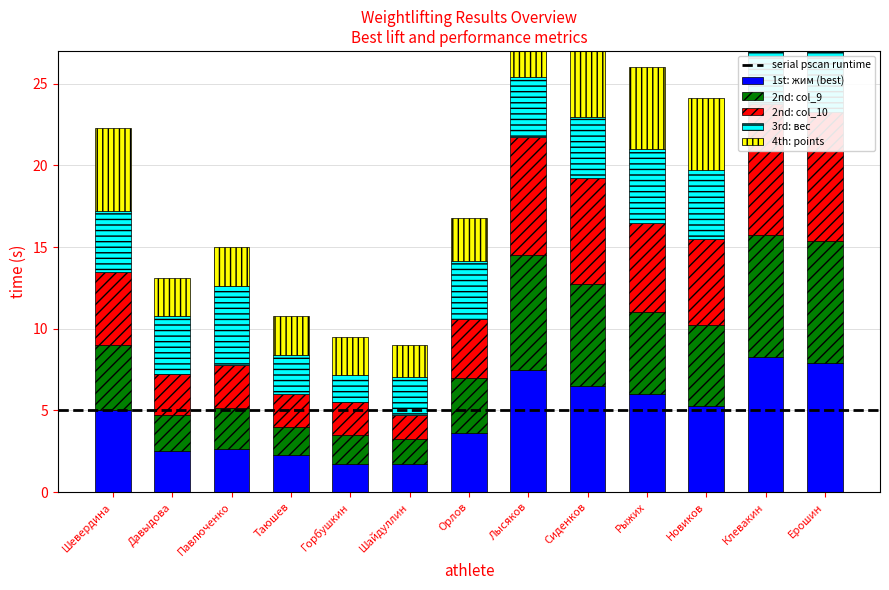

Does the chart contain any negative values?

No